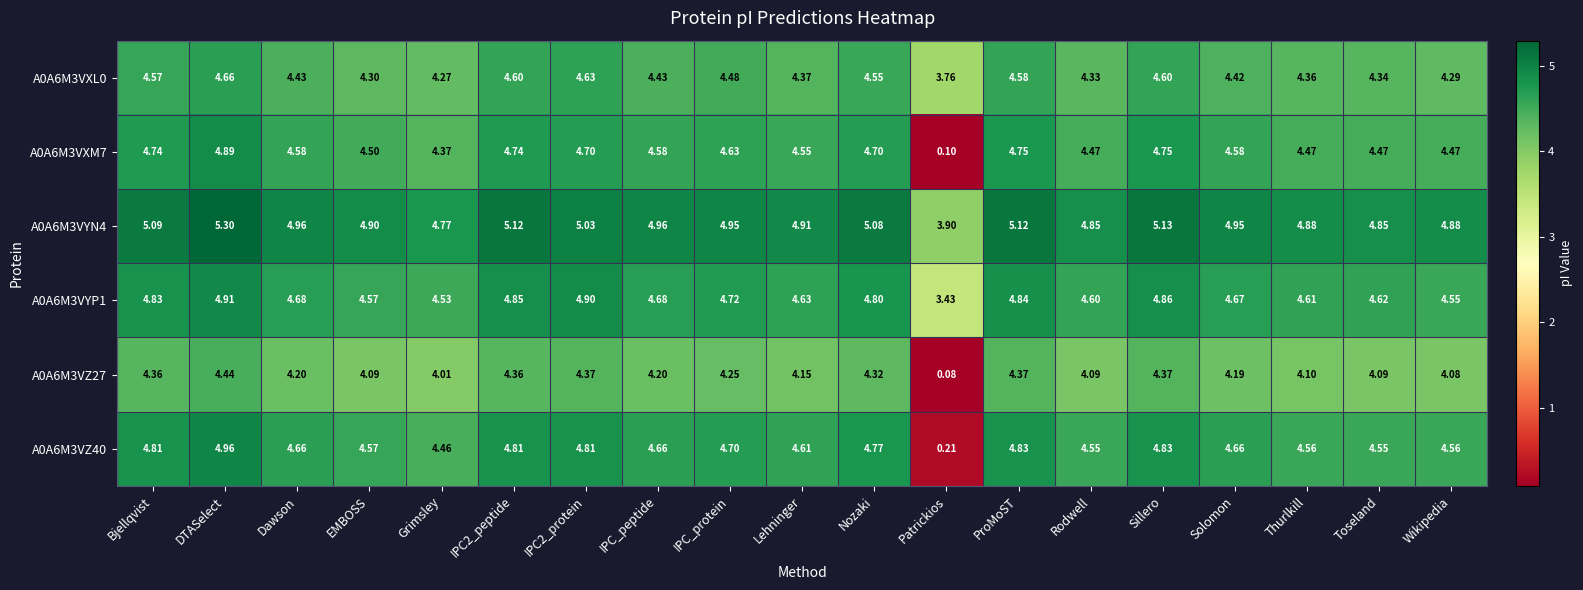

At which category is the sum across all series the highest?

DTASelect